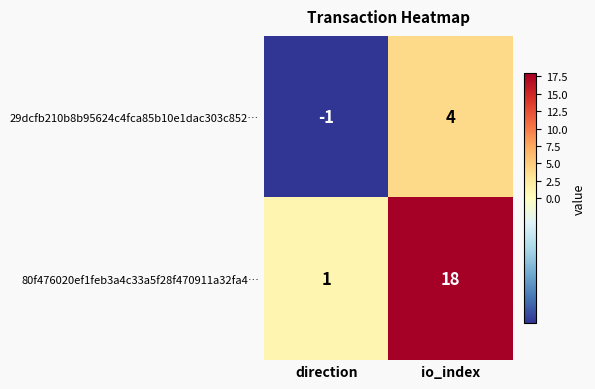

At which category is the sum across all series the highest?

io_index